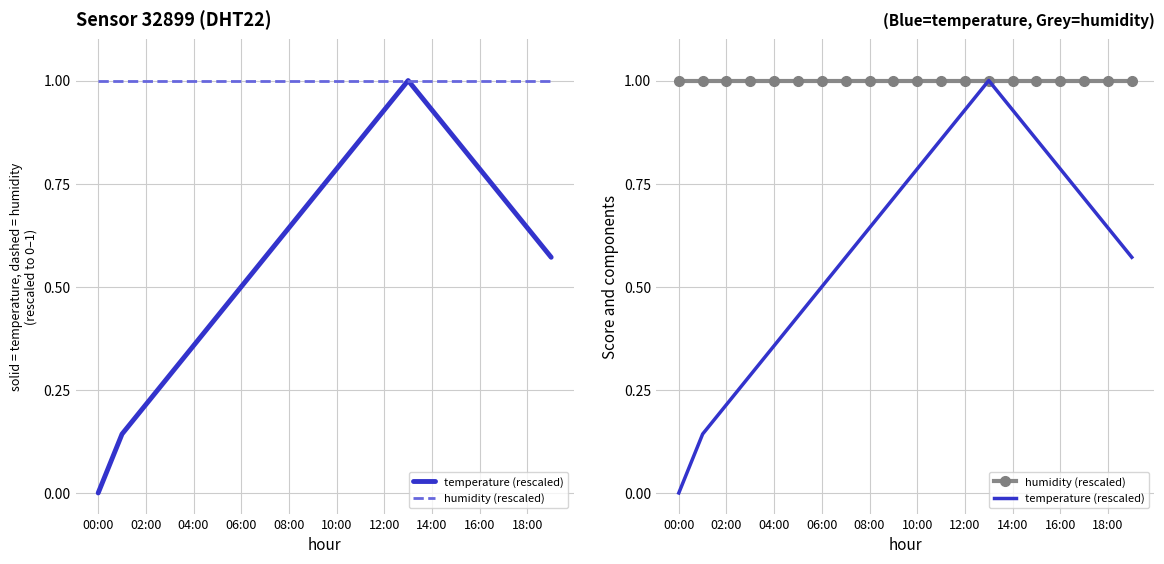

What is the value of the humidity (rescaled) point at the 1st from the left?

1.0